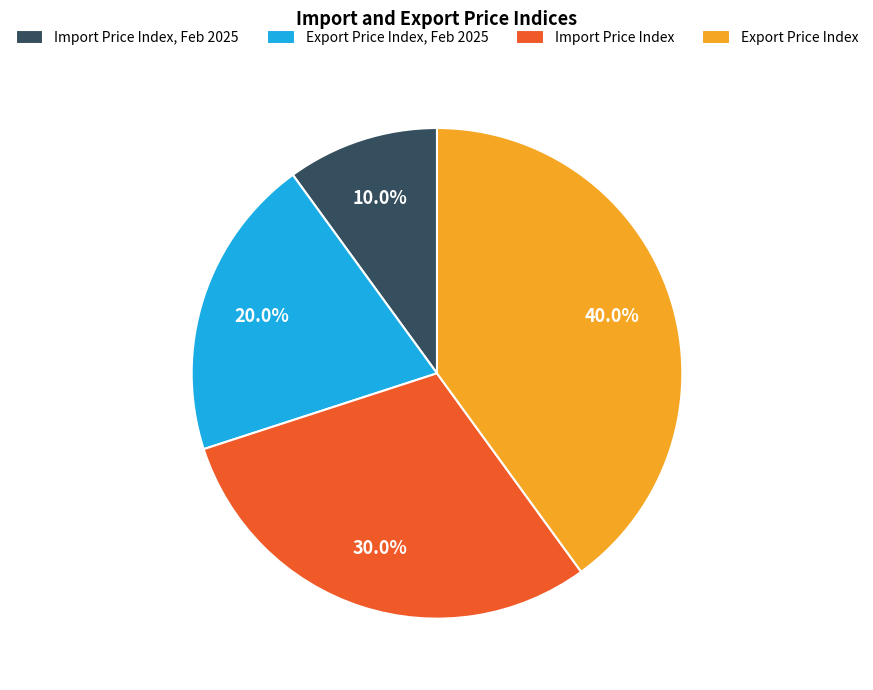

True or false: Import Price Index, Feb 2025 accounts for 10% of the total.

True